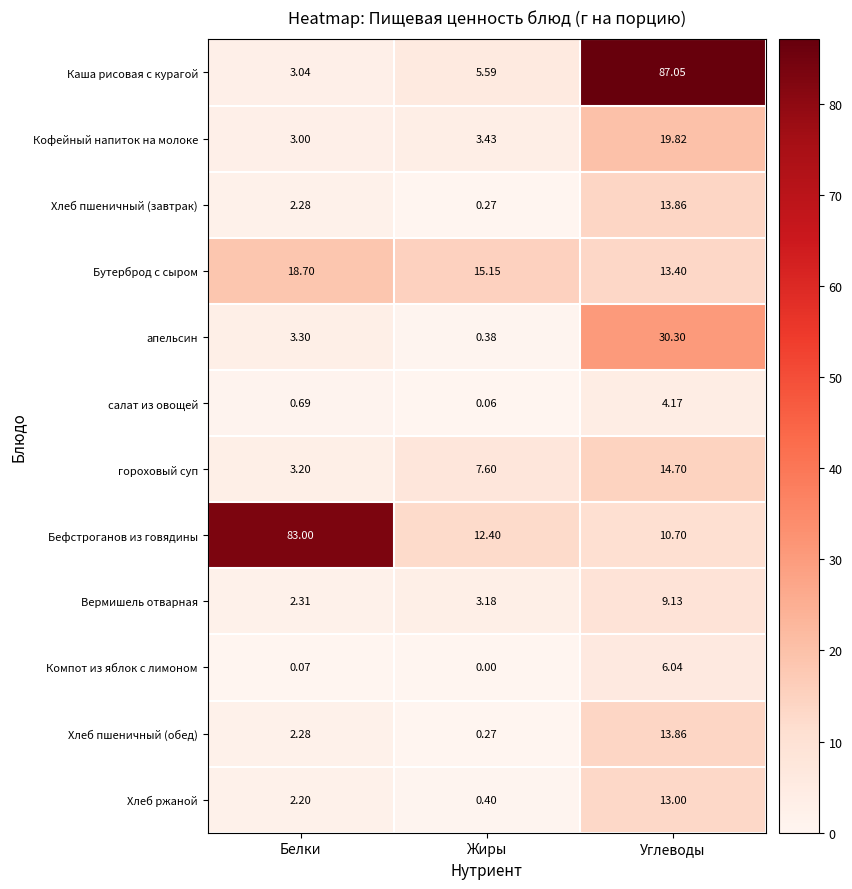

How many data points does each series have?

3